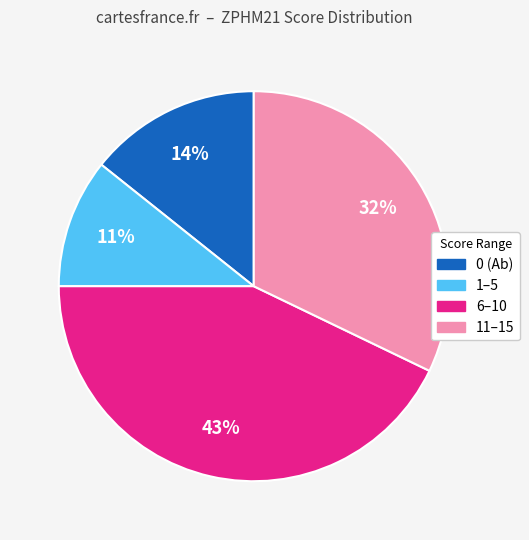

To the nearest percent, what is the average slice percentage?

25%